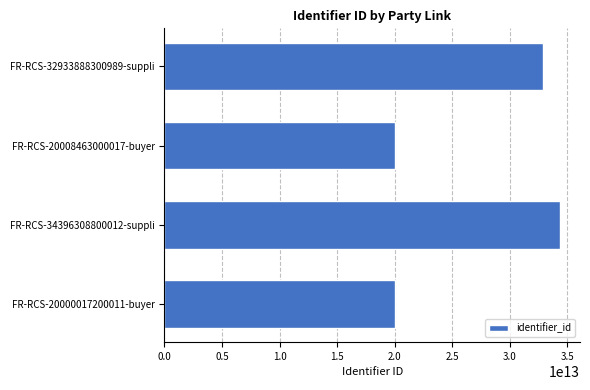

At which label is the value closest to 27198163000011?

FR-RCS-32933888300989-suppli